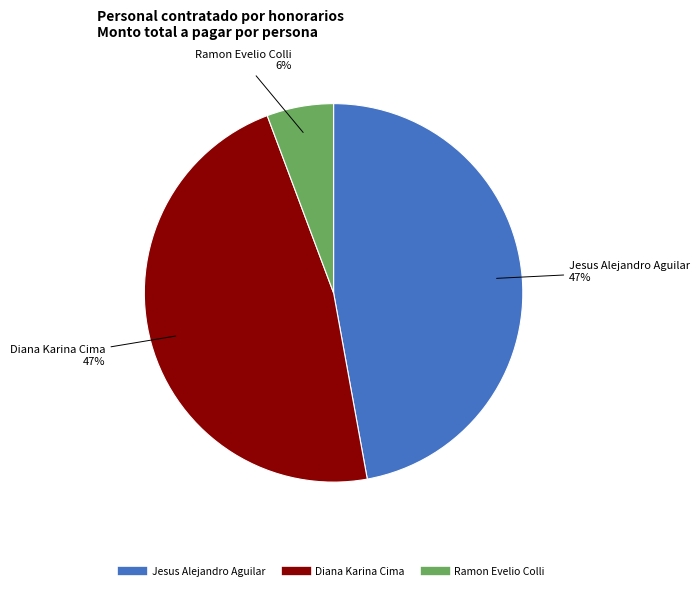

Is there any slice that represents more than half of the pie?

No